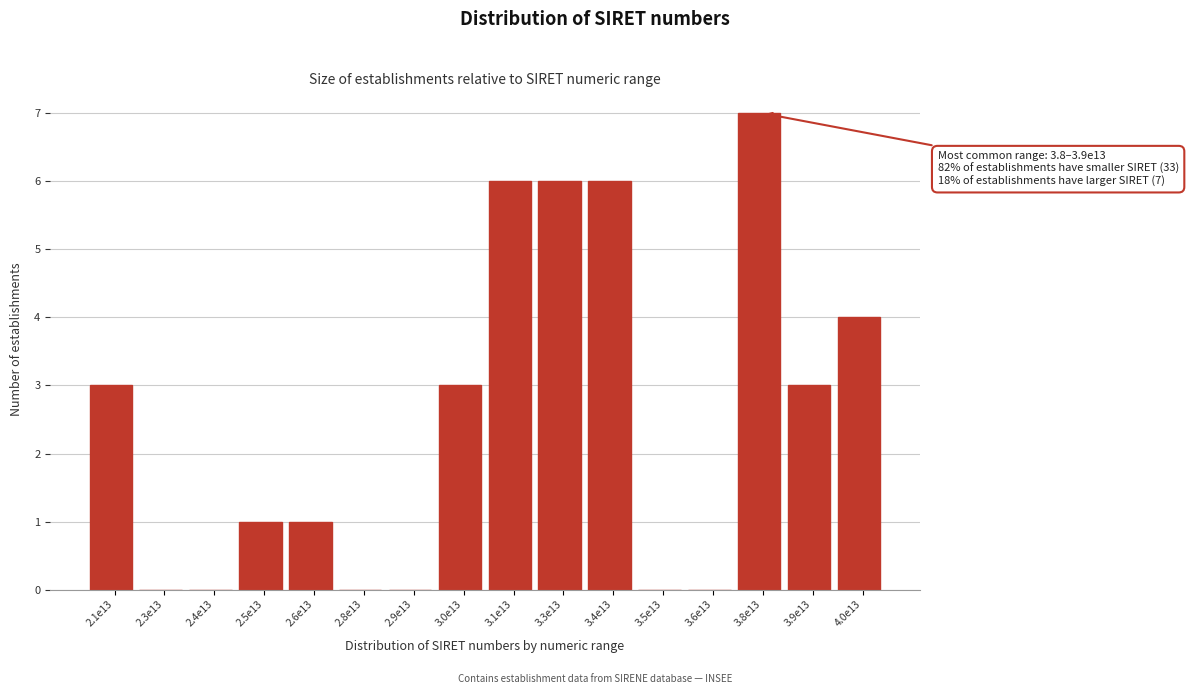

Reading left to right, transcribe all the data shown in this chart.

2.1e13=3	2.3e13=0	2.4e13=0	2.5e13=1	2.6e13=1	2.8e13=0	2.9e13=0	3.0e13=3	3.1e13=6	3.3e13=6	3.4e13=6	3.5e13=0	3.6e13=0	3.8e13=7	3.9e13=3	4.0e13=4